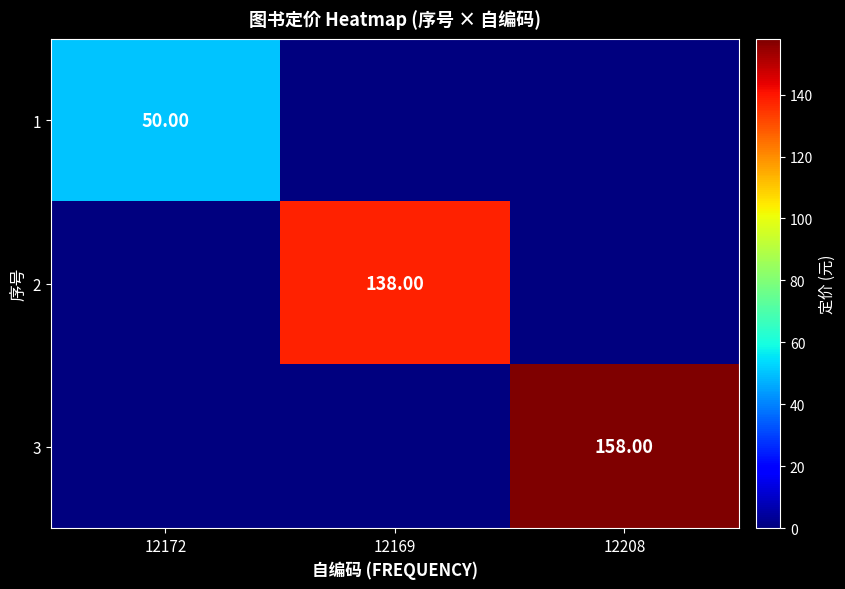

Which series has the widest spread of values?

3